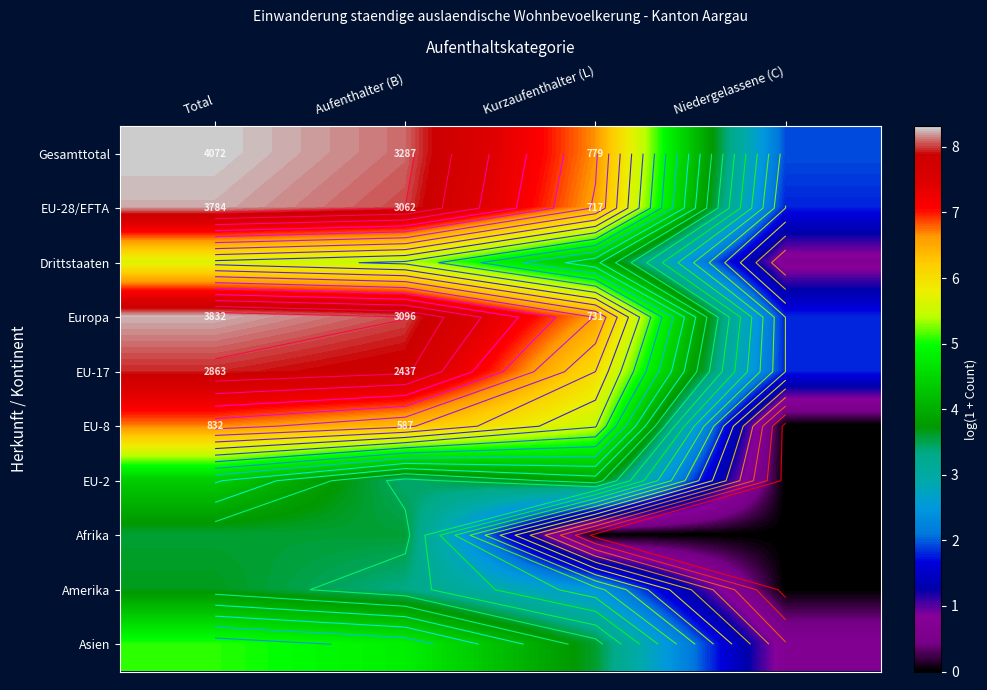

At Total, list the series in order from smallest to largest.

Afrika, Amerika, EU-2, Asien, Drittstaaten, EU-8, EU-17, EU-28/EFTA, Europa, Gesamttotal